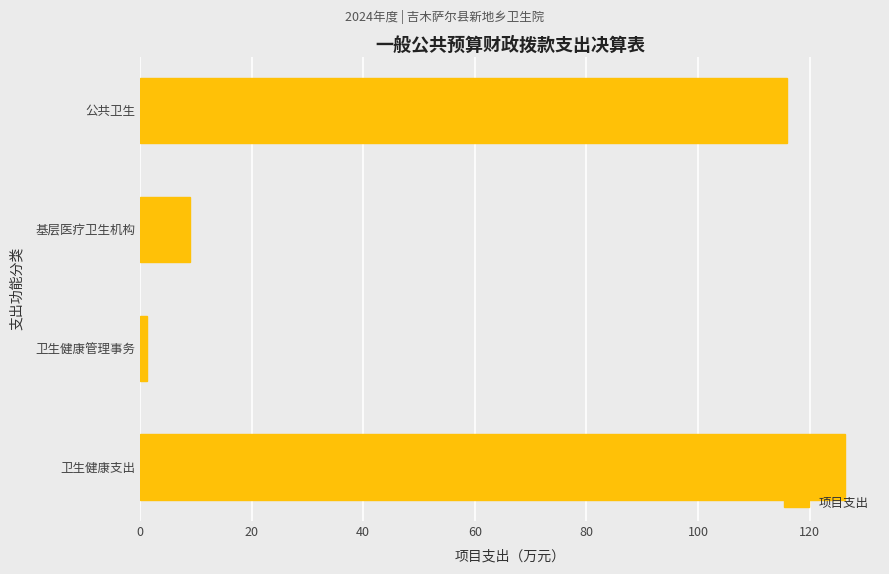

Is it true that the value at 公共卫生 is 67.8?

False